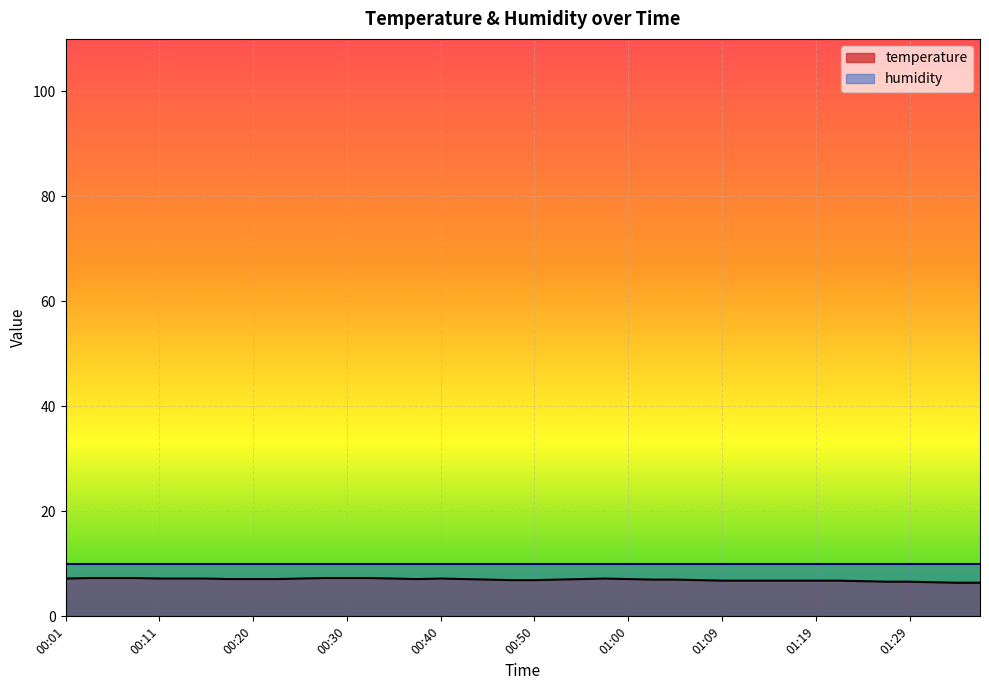

What is the approximate value at 01:02?

7.0